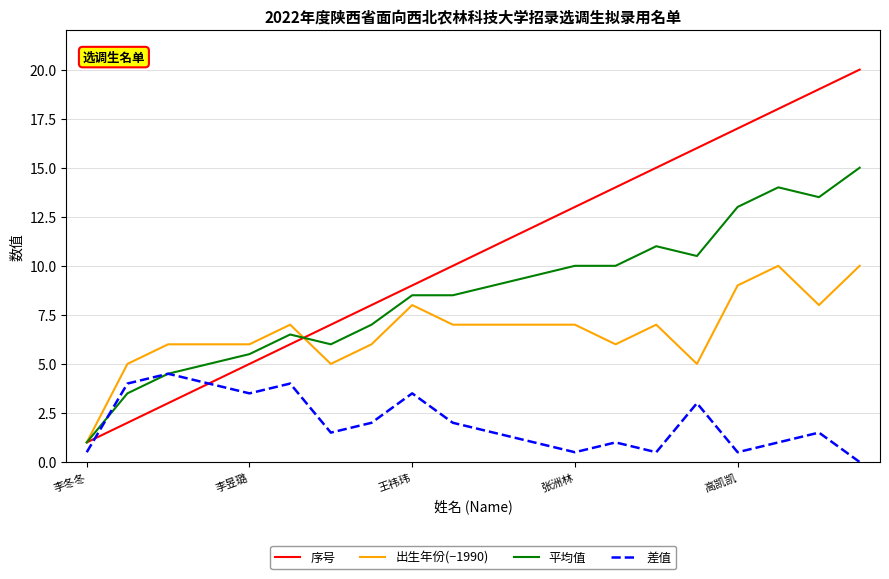

What is the greatest value displayed?

20.0